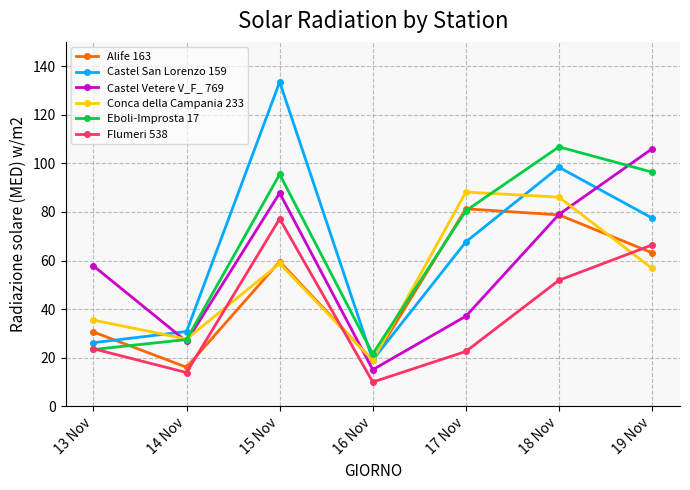

At which label does Castel San Lorenzo 159 reach its peak?

15 Nov